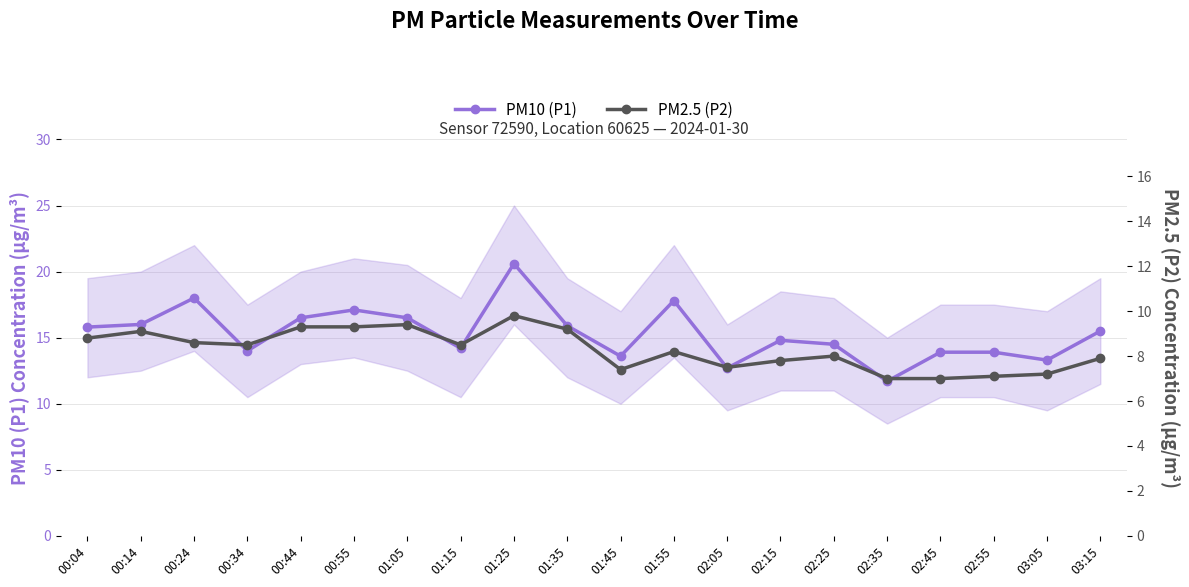

Between 00:04 and 00:14, which is larger?

00:14